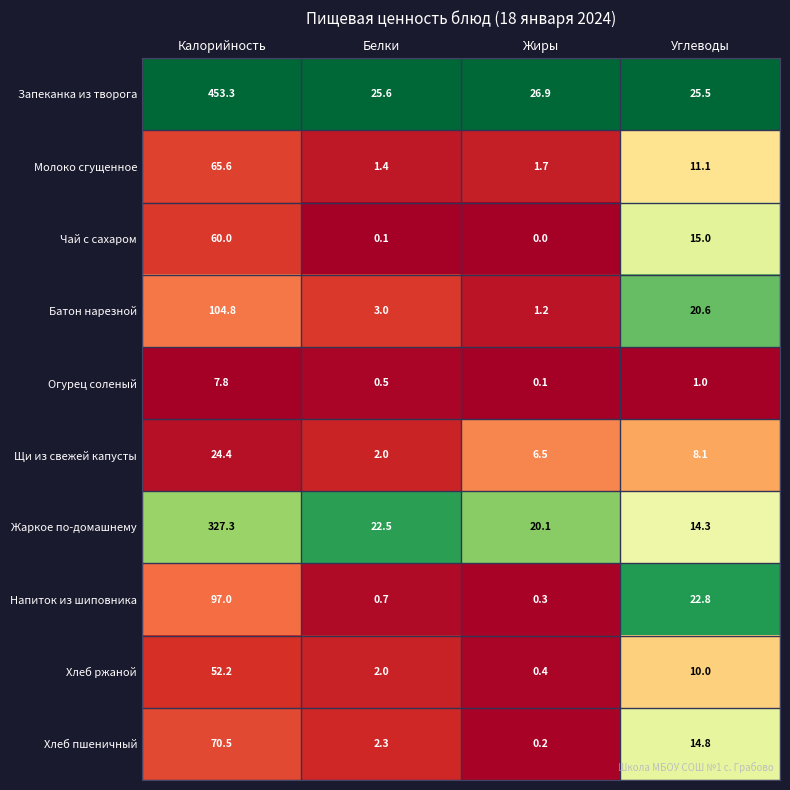

What is the sum of all Чай с сахаром values?

75.1